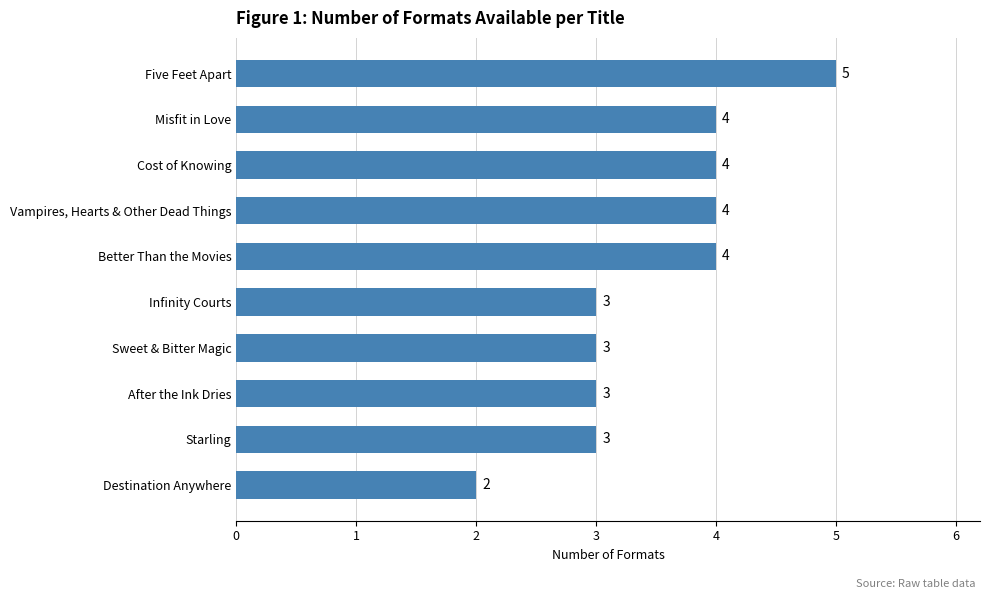

What value does the data have at Better Than the Movies?

4